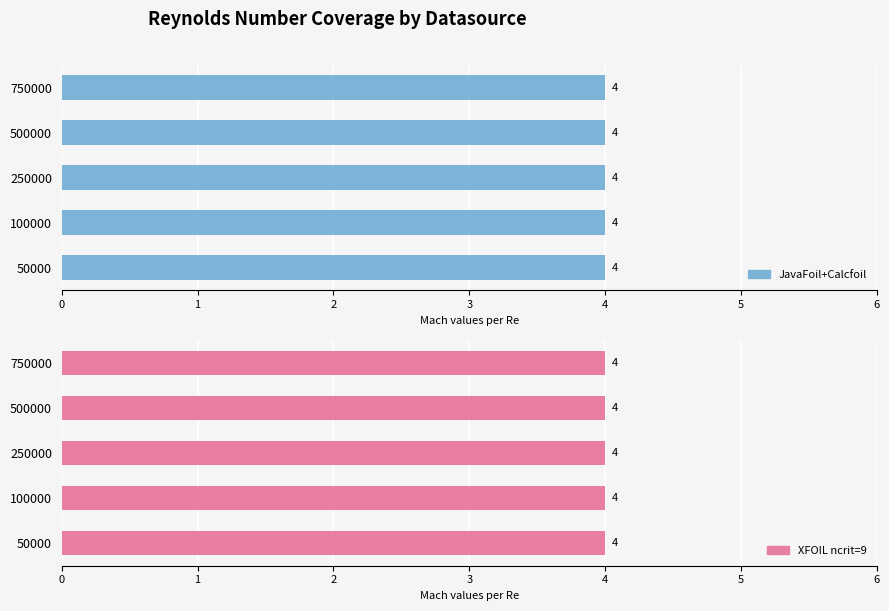

What are all the series names shown in the legend?

JavaFoil+Calcfoil, XFOIL ncrit=9